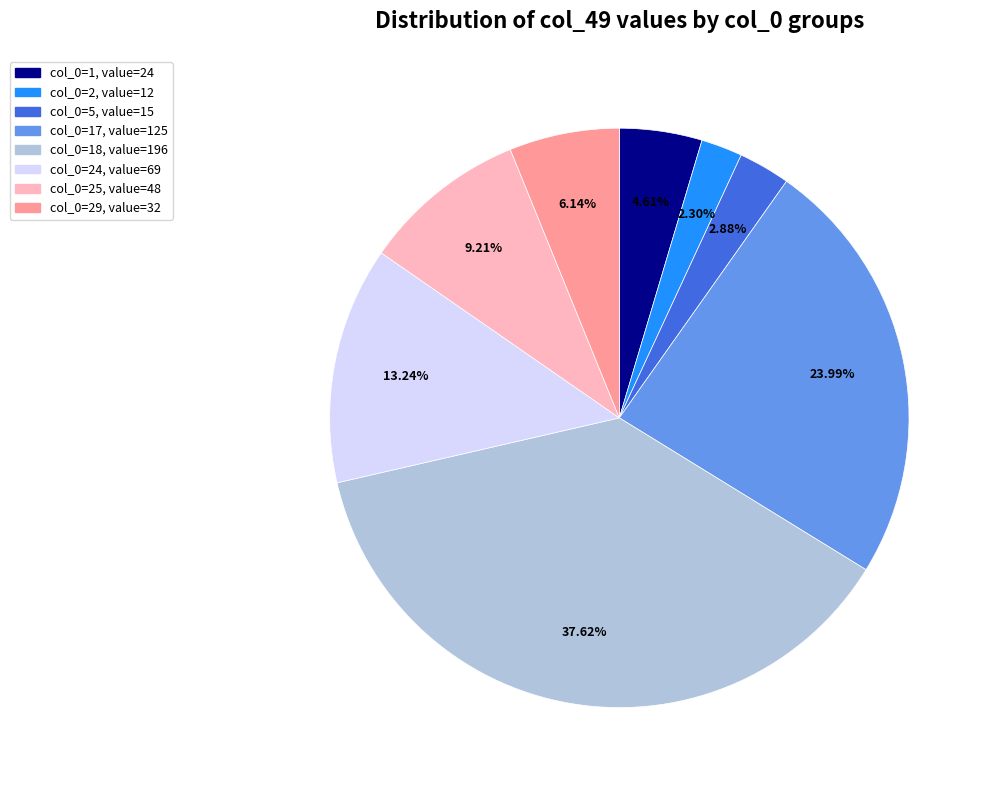

Does any single category account for the majority?

No